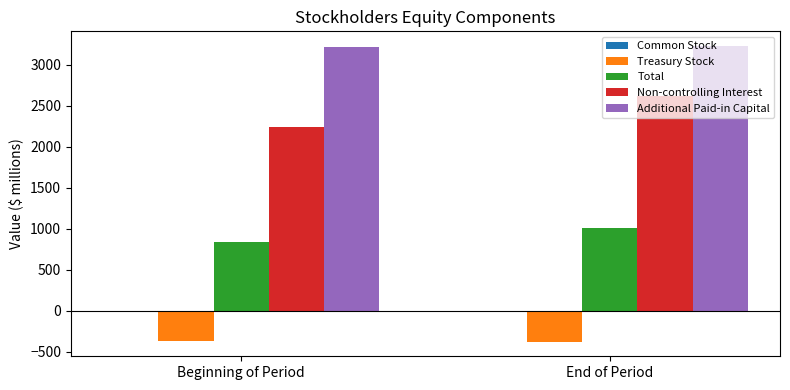

Does the chart contain stacked bars?

No